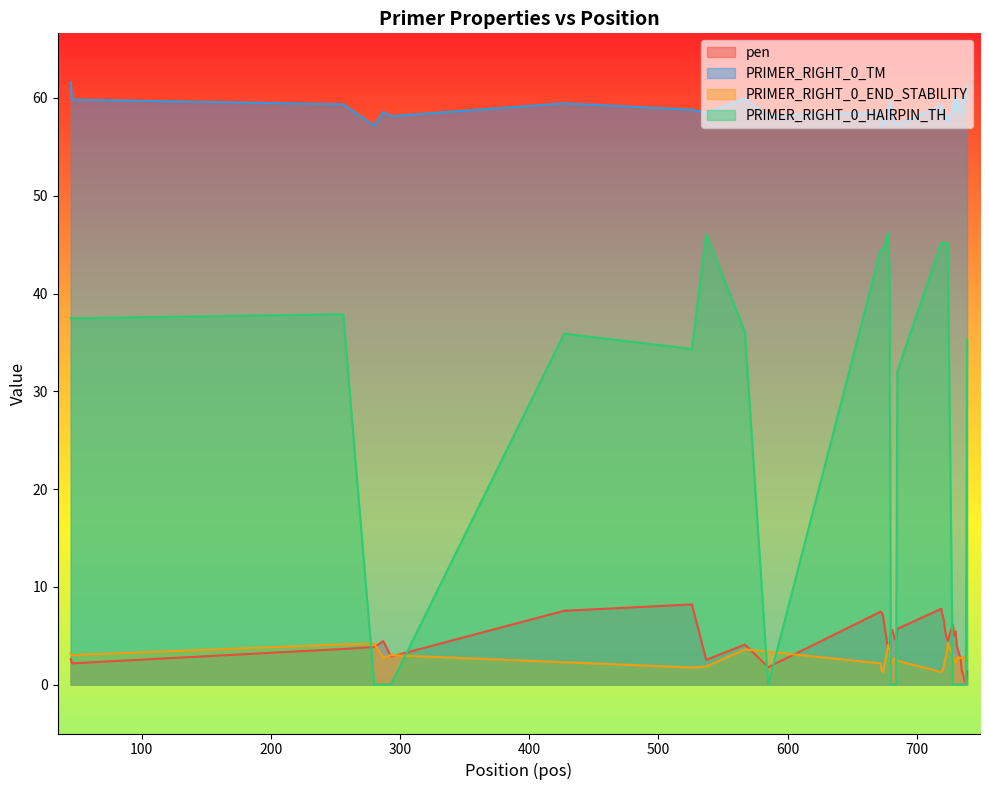

Reading left to right, list all the values displayed in this chart.

pen: 2.6	2.2	3.6	3.9	4.4	2.9	7.5	8.2	2.5	4.1	1.8	7.5	7.4	7.0	3.5	3.5	5.5	5.6	5.2	4.6	4.6	5.7	7.8	7.1	6.6	5.5	4.9	4.5	6.1	5.0	5.5	4.0	3.5	3.1	2.7	1.4	1.0	0.4	0.0	1.4
PRIMER_RIGHT_0_TM: 61.6	59.8	59.4	57.1	58.6	58.1	59.5	58.8	58.5	59.9	58.2	58.5	57.6	57.0	58.5	59.5	59.5	58.4	57.8	57.4	57.4	57.3	59.2	58.9	58.4	58.5	58.1	57.5	58.9	60.0	58.5	60.0	59.5	58.9	58.3	59.6	60.0	59.6	60.0	61.4
PRIMER_RIGHT_0_END_STABILITY: 3.2	3.0	4.1	4.2	2.7	3.0	2.3	1.8	1.9	3.6	3.4	2.2	1.4	1.3	4.1	3.6	2.3	2.2	2.6	2.7	2.7	2.4	1.3	1.4	1.9	2.6	3.0	4.3	3.0	2.7	2.3	2.4	2.8	2.7	2.7	2.8	2.7	2.4	2.9	2.9
PRIMER_RIGHT_0_HAIRPIN_TH: 37.5	37.5	37.9	0.0	0.0	0.0	35.9	34.3	46.1	36.1	0.0	44.4	44.4	44.4	46.2	41.4	0.0	0.0	0.0	0.0	0.0	32.0	45.1	45.1	45.1	45.1	45.1	45.1	0.0	0.0	0.0	0.0	0.0	0.0	0.0	0.0	0.0	0.0	0.0	35.2